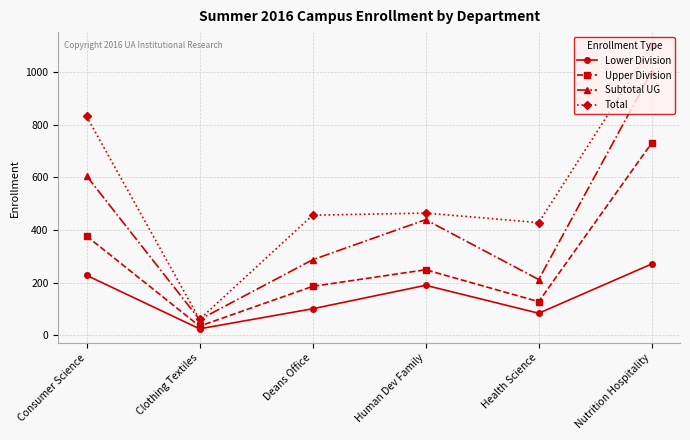

What is the total value across all series at Health Science?

852